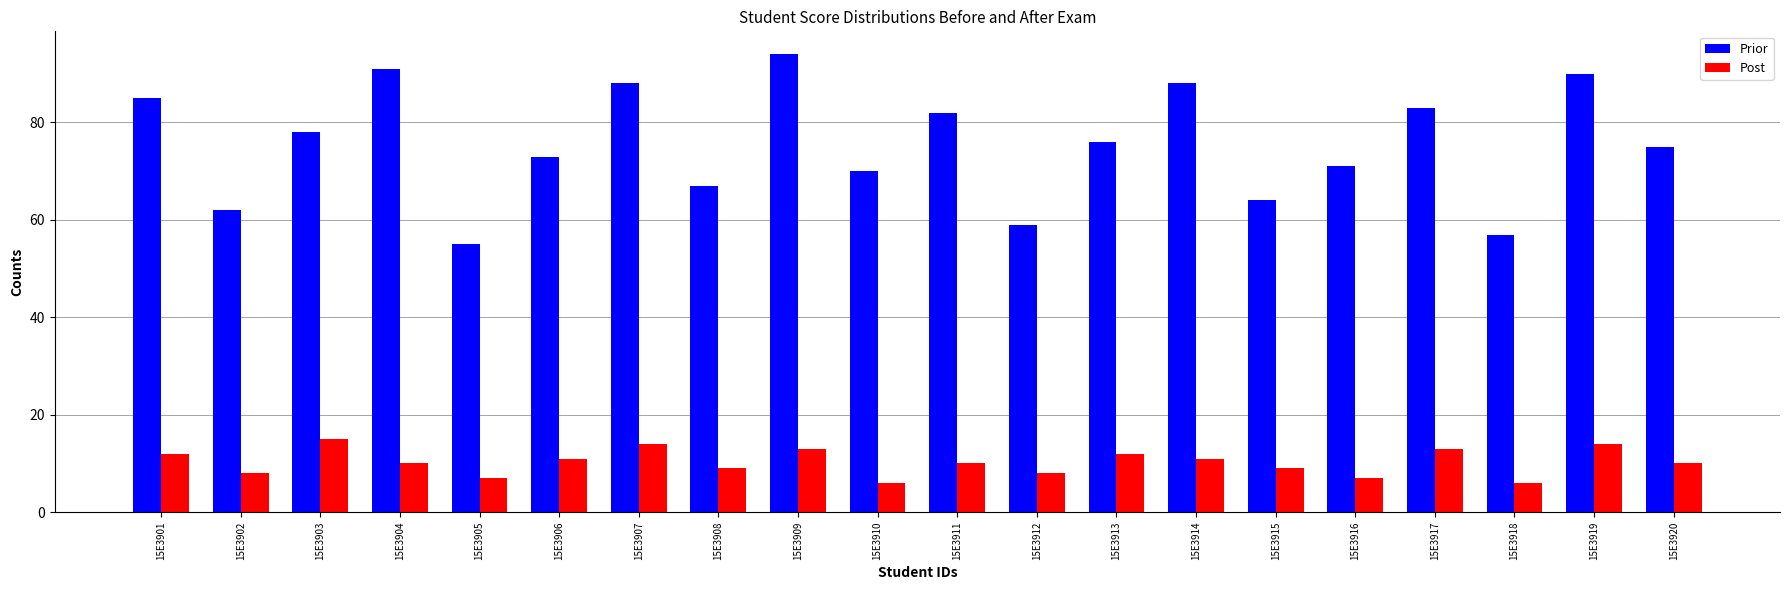

What is the total value across all series at 15E3901?

97